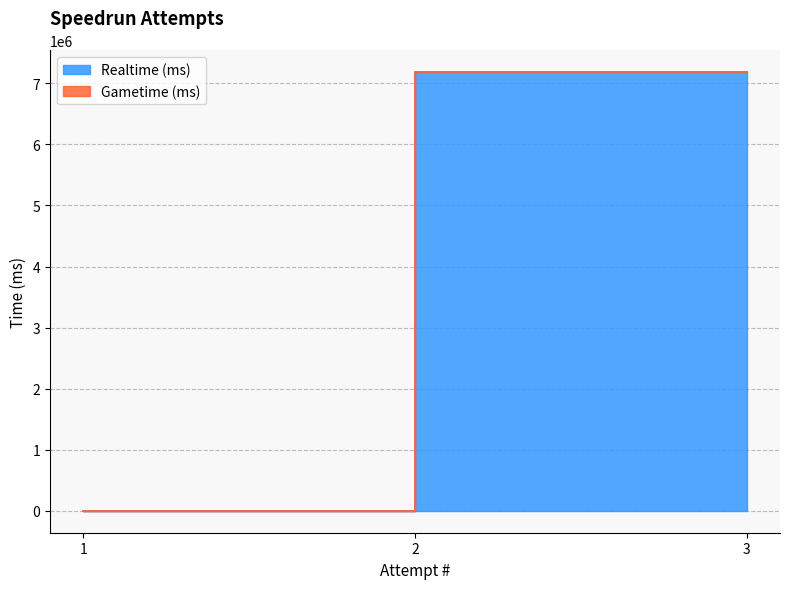

Reading left to right, transcribe all the data shown in this chart.

0	0	7181765